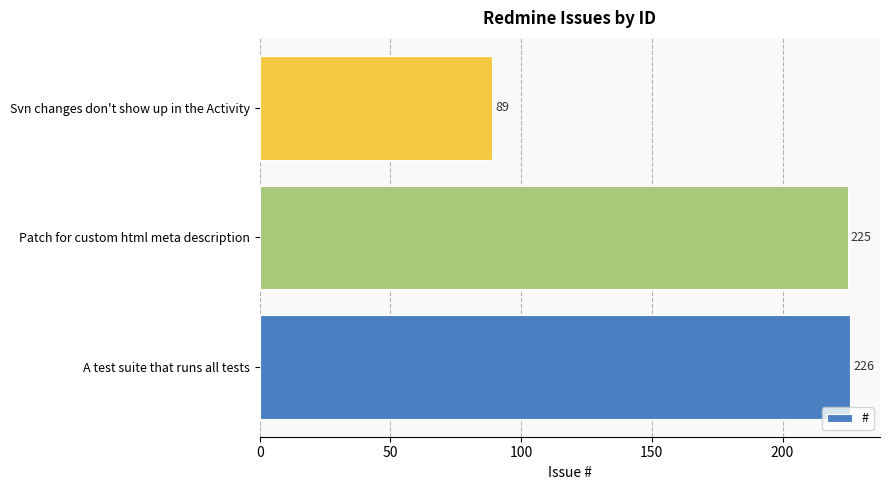

The chart shows a value of 225 at Patch for custom html meta description. True or false?

True